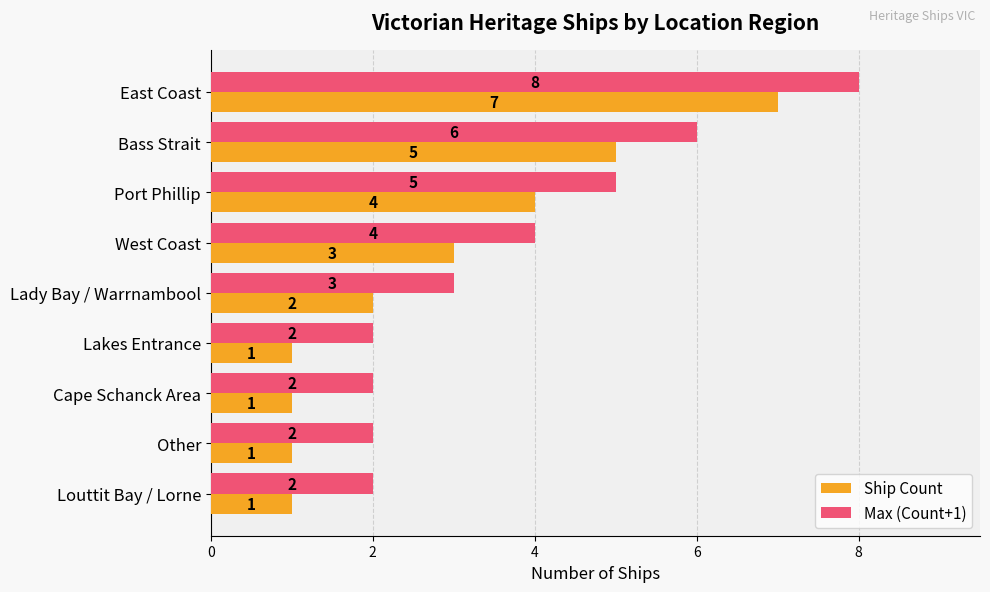

How many distinct data groups are displayed?

2